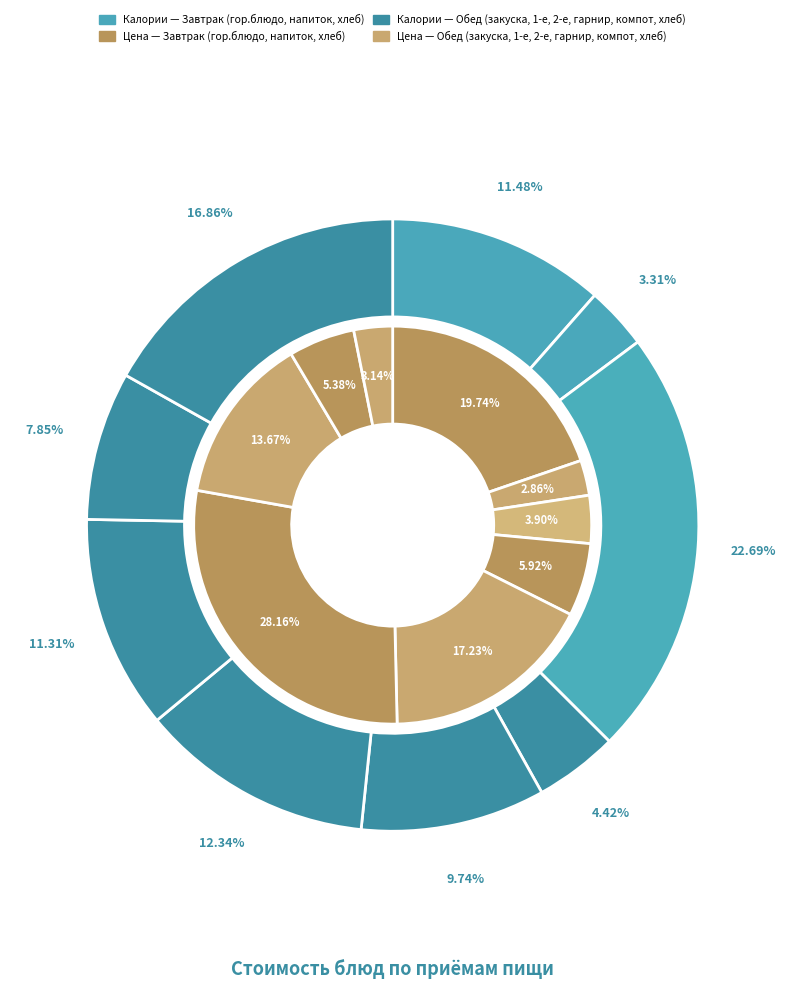

To the nearest percent, what percentage of the pie is Рис отварной?

14%